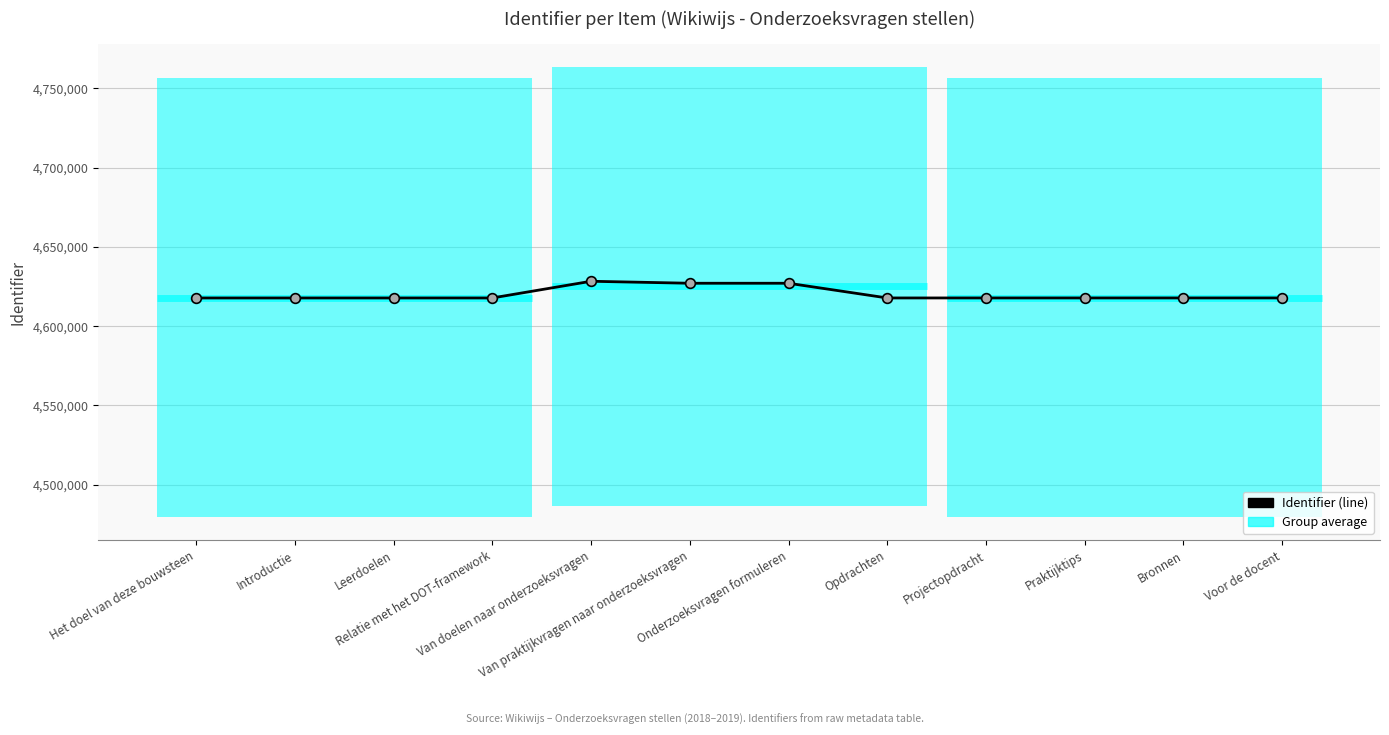

Which label corresponds to the largest value in the chart?

Van doelen naar onderzoeksvragen